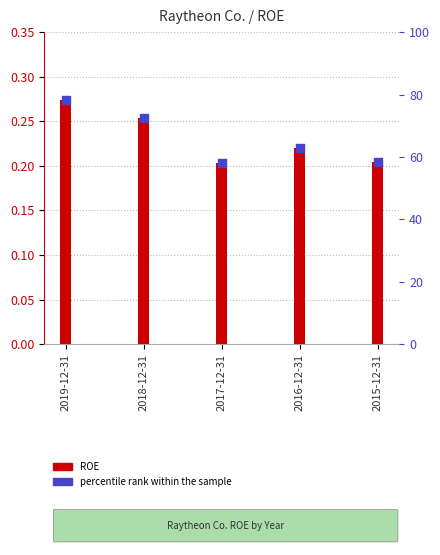

Which series reaches the minimum Y coordinate?

ROE